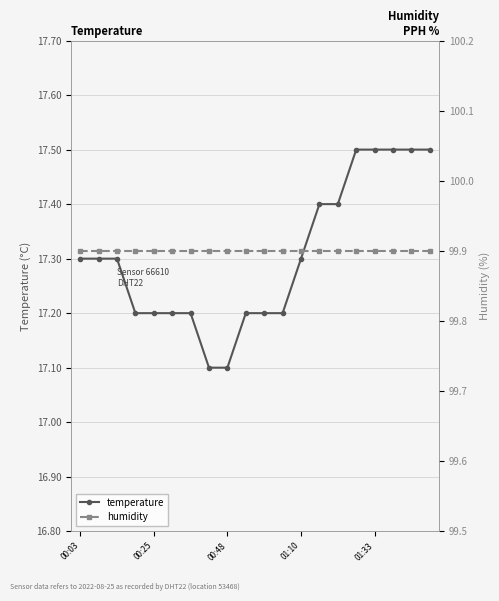

Rank the series at 14 from highest to lowest value.

humidity, temperature